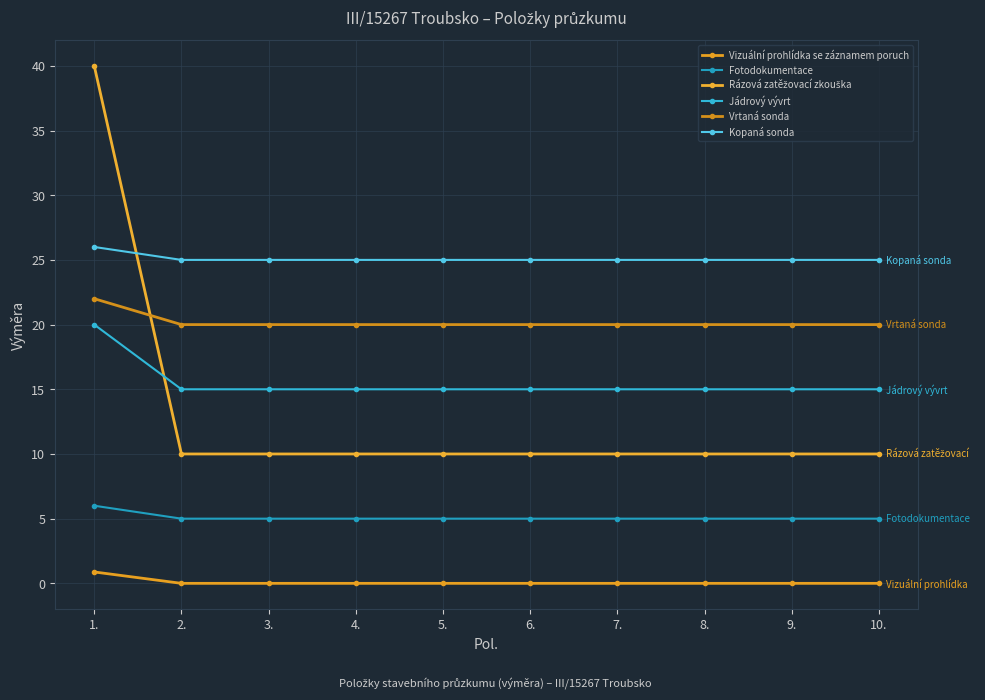

How many distinct data groups are displayed?

6